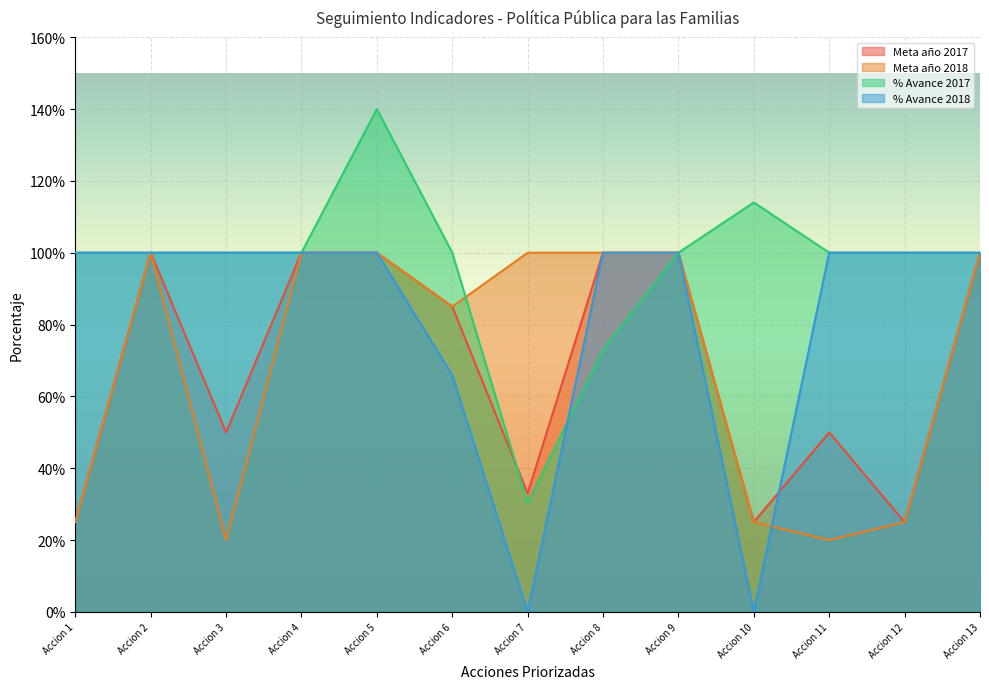

At which category does Meta año 2018 reach its first local peak?

Accion 2